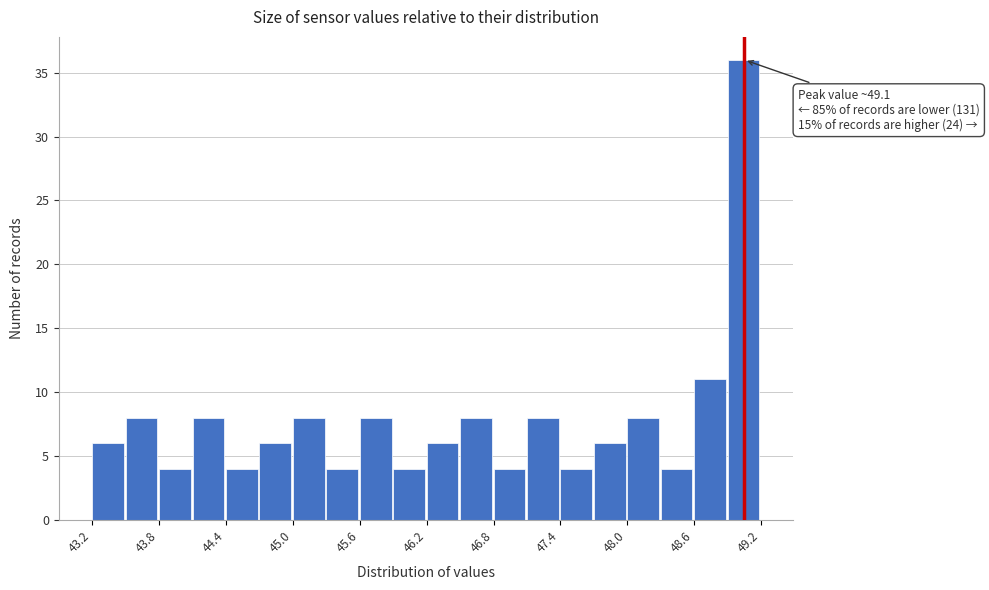

Around what value on the x-axis is the tallest bar? Give the approximate position of its centre, as read against the axis.

49.0